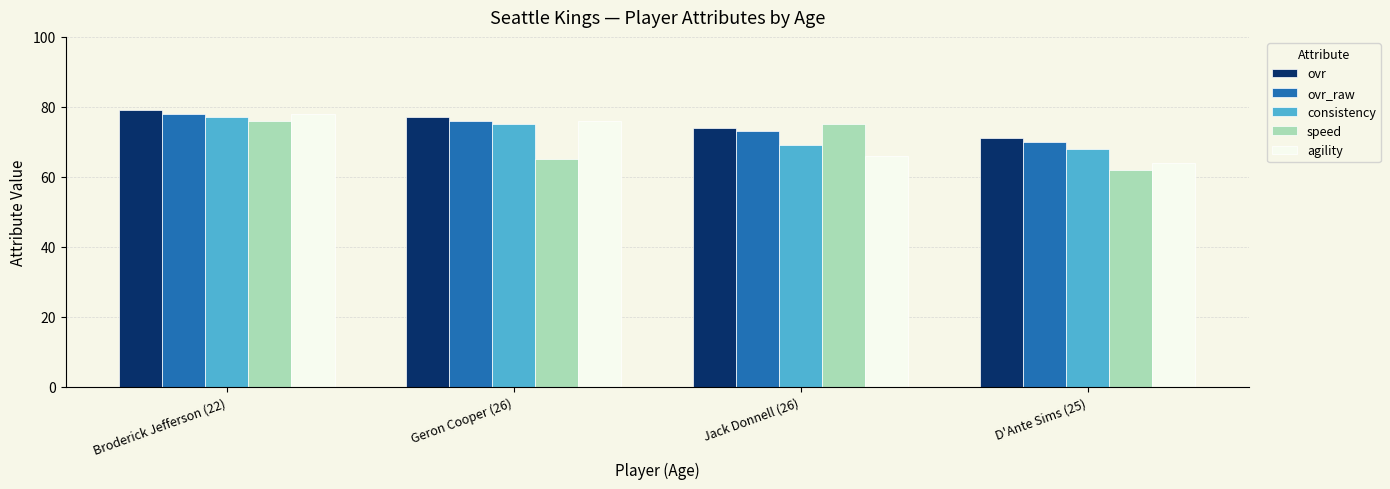

What is the label of the 4th bar from the right?

Broderick Jefferson (22)